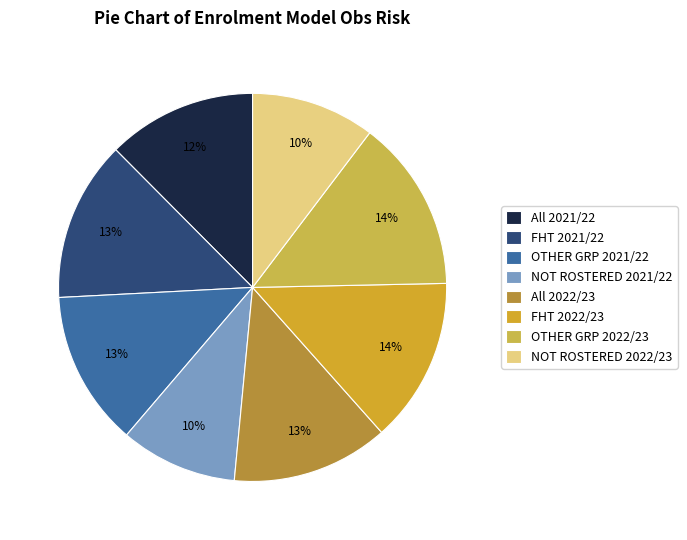

How many slices are in this pie chart?

8